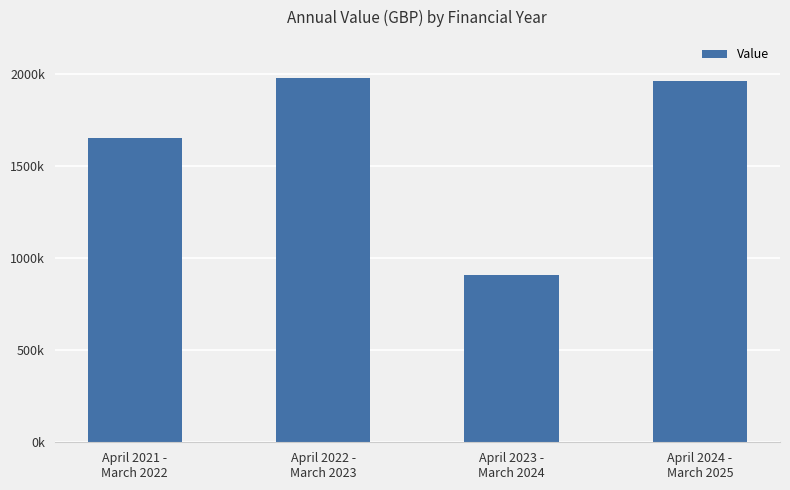

Which has a higher value, April 2024 -
March 2025 or April 2022 -
March 2023?

April 2022 -
March 2023